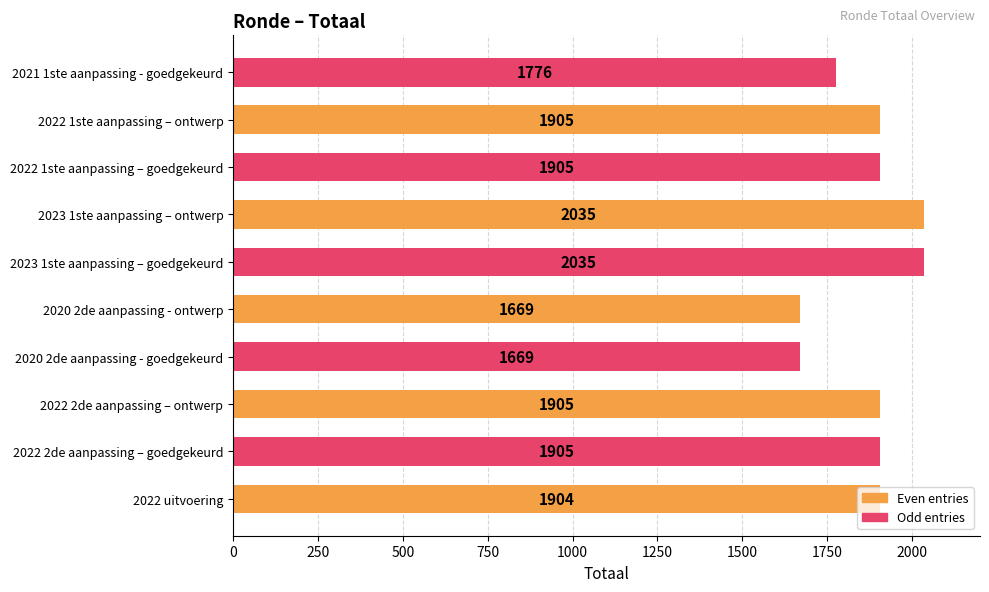

Read the value at 2022 1ste aanpassing – goedgekeurd.

1905